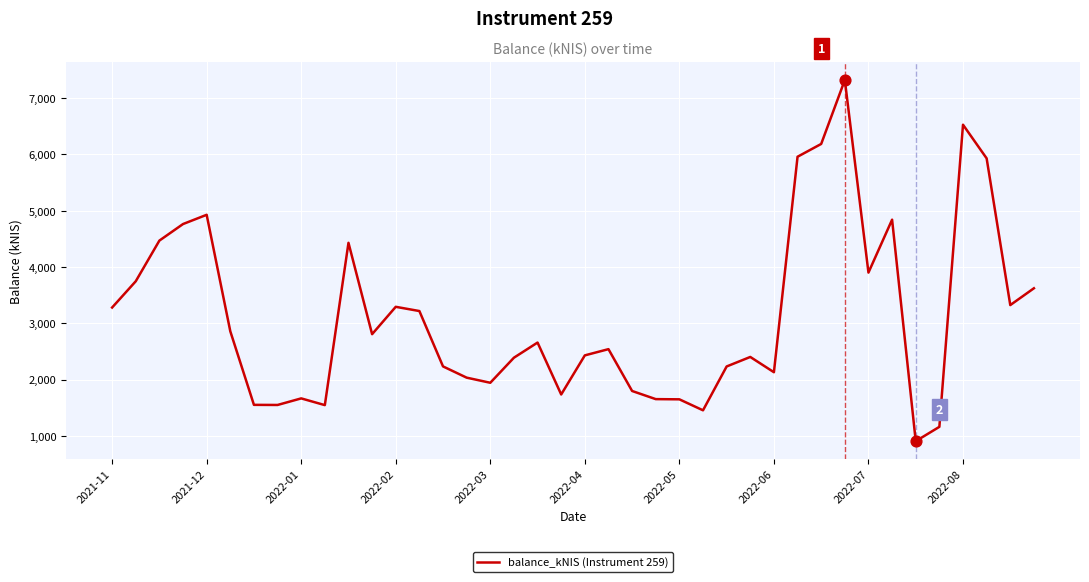

What is the difference between the maximum and minimum values?

6419.1